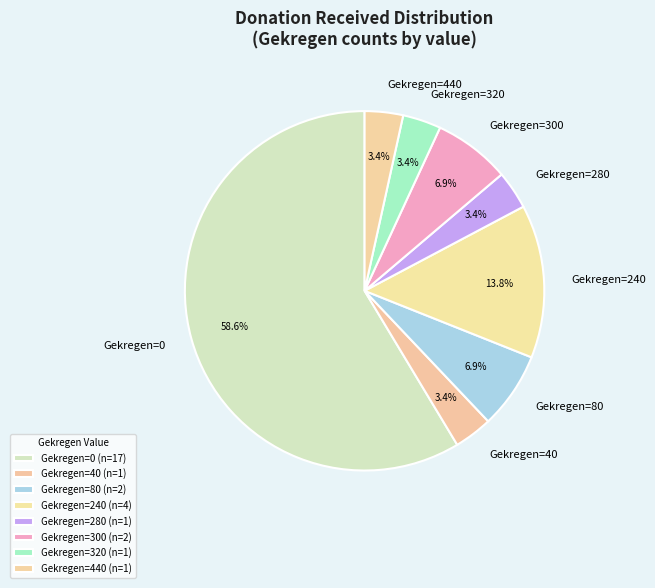

How many slices are in this pie chart?

8